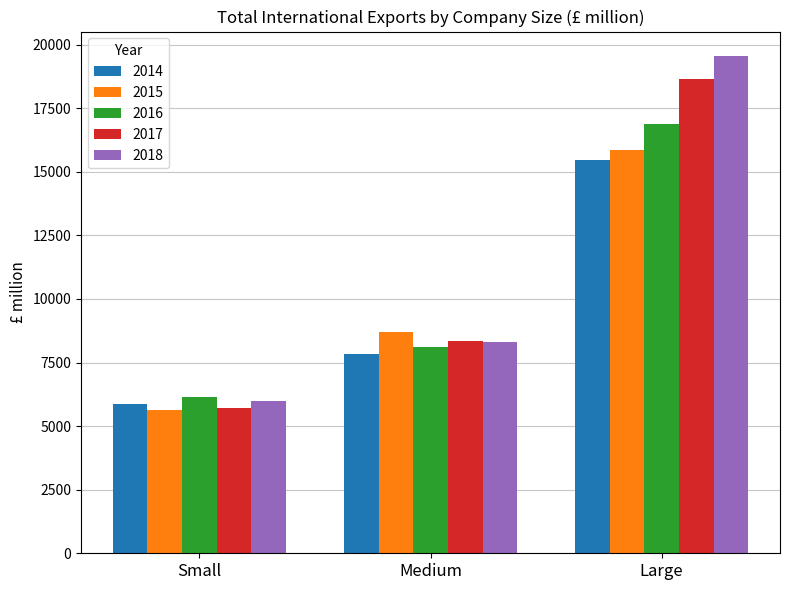

Which label corresponds to the largest value in the chart?

Large